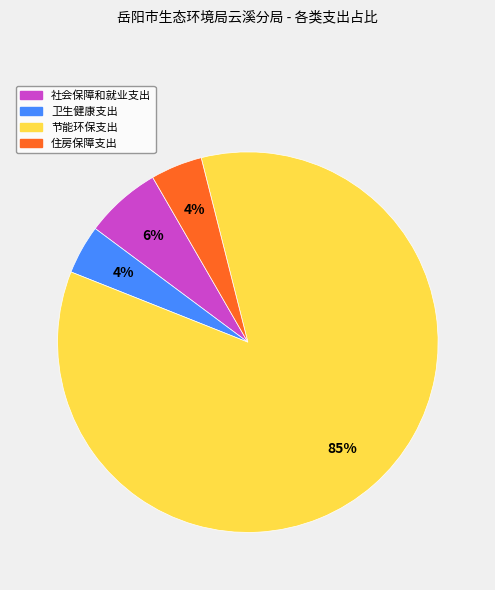

Combined, do 住房保障支出 and 节能环保支出 account for over 50%?

Yes